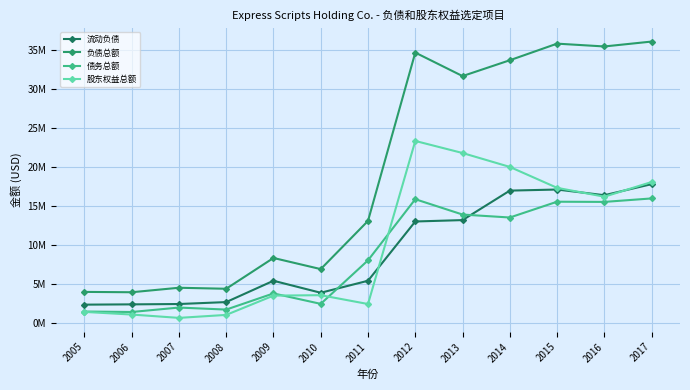

What are all the series names shown in the legend?

流动负债, 负债总额, 债务总额, 股东权益总额